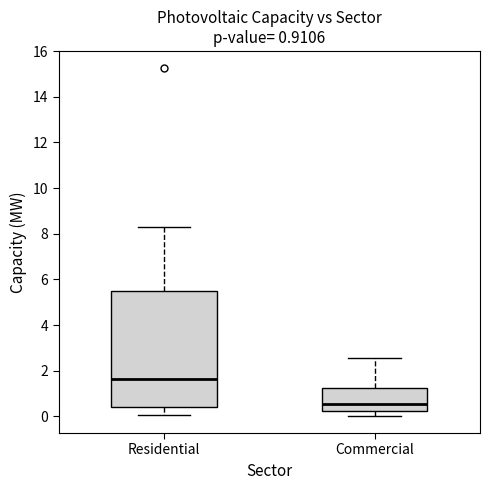

Which box is the tallest, from its lower edge to its upper edge?

Residential